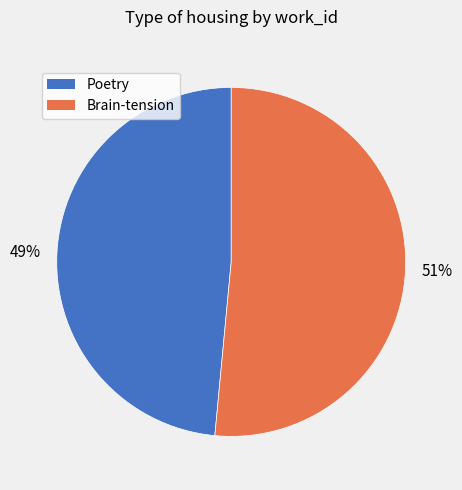

Is the sum of Brain-tension and Poetry greater than half?

Yes